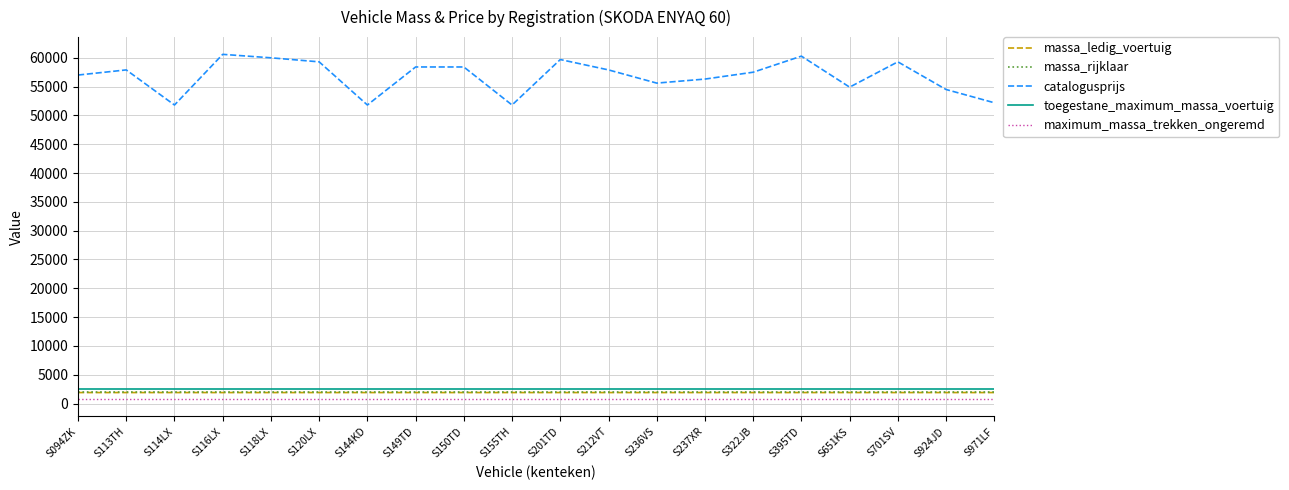

What is the maximum value shown in the chart?

60600